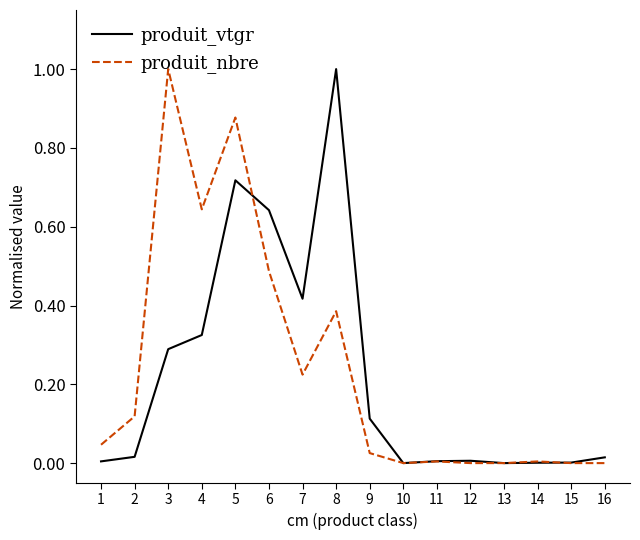

What is the maximum value for produit_vtgr?

1.0